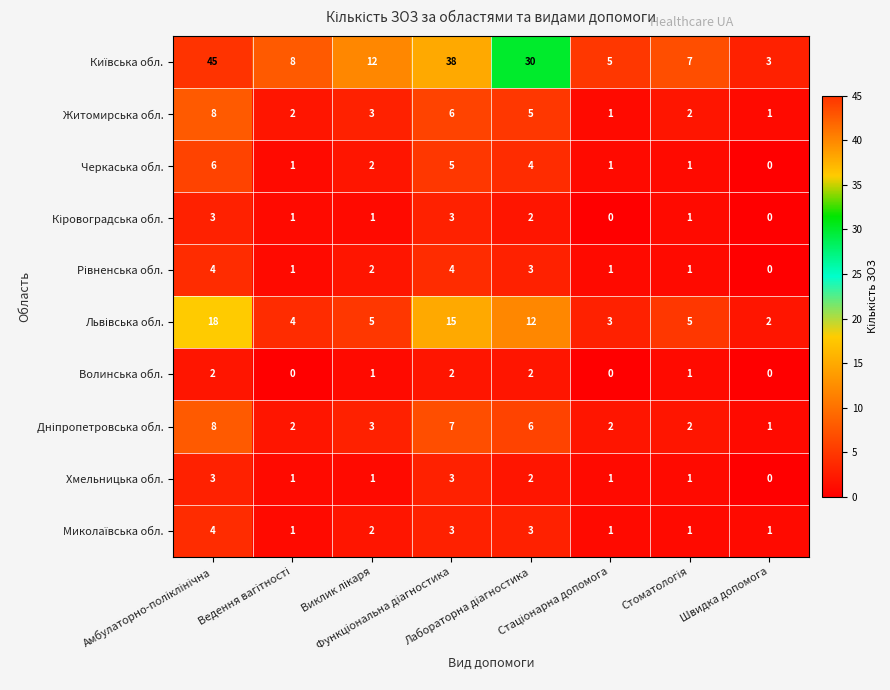

Count the Волинська обл. values in the range 0 to 2.

8